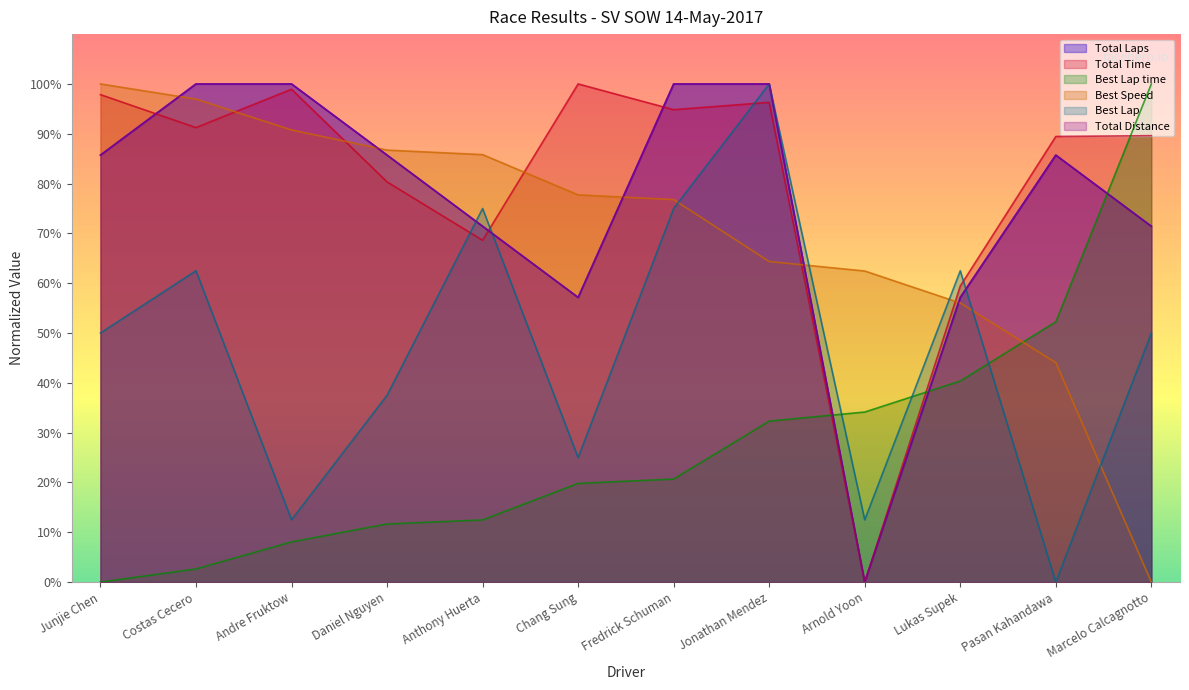

Which category has the lowest value across all series?

Arnold Yoon